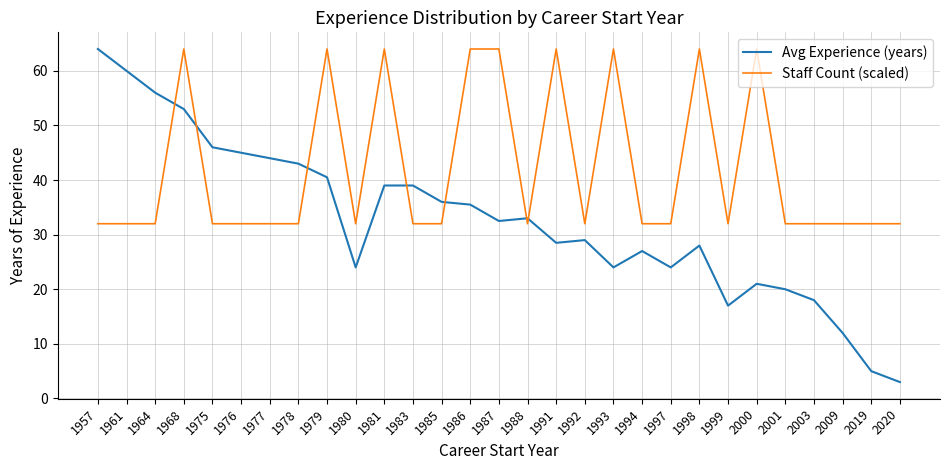

The value of Staff Count (scaled) at 2003 is 32.0. True or false?

True